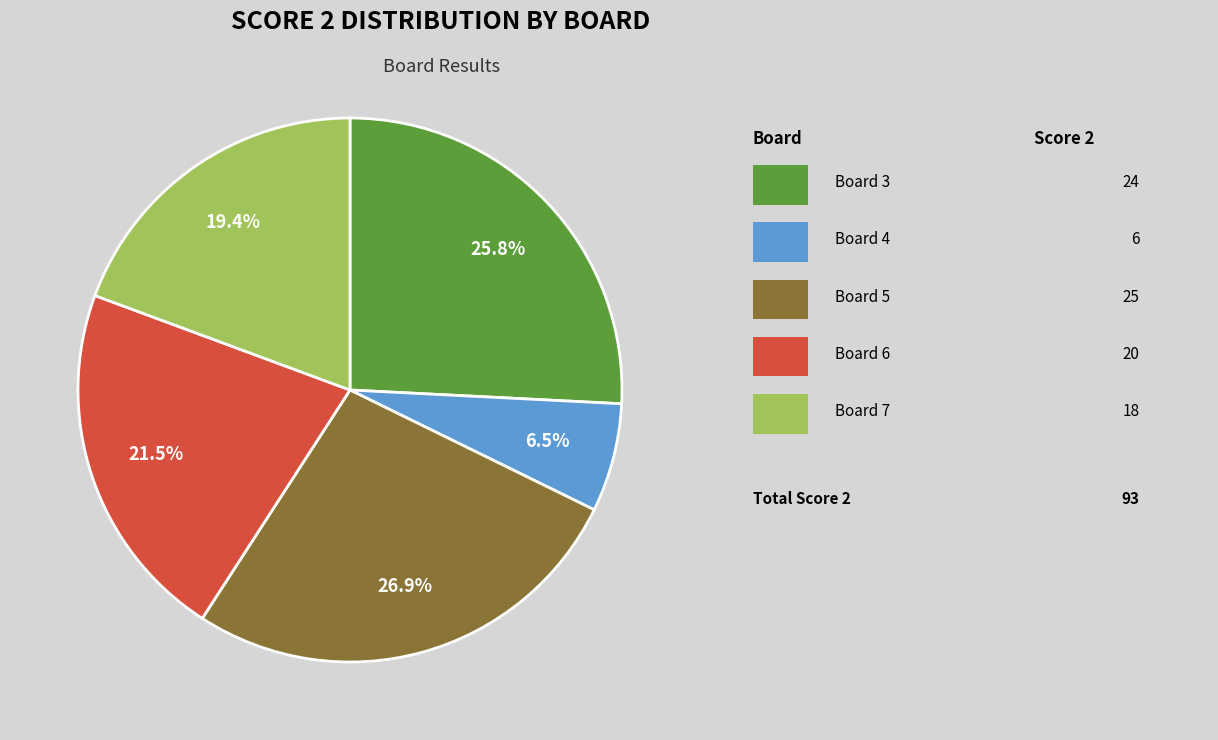

Is there a majority slice in this chart?

No